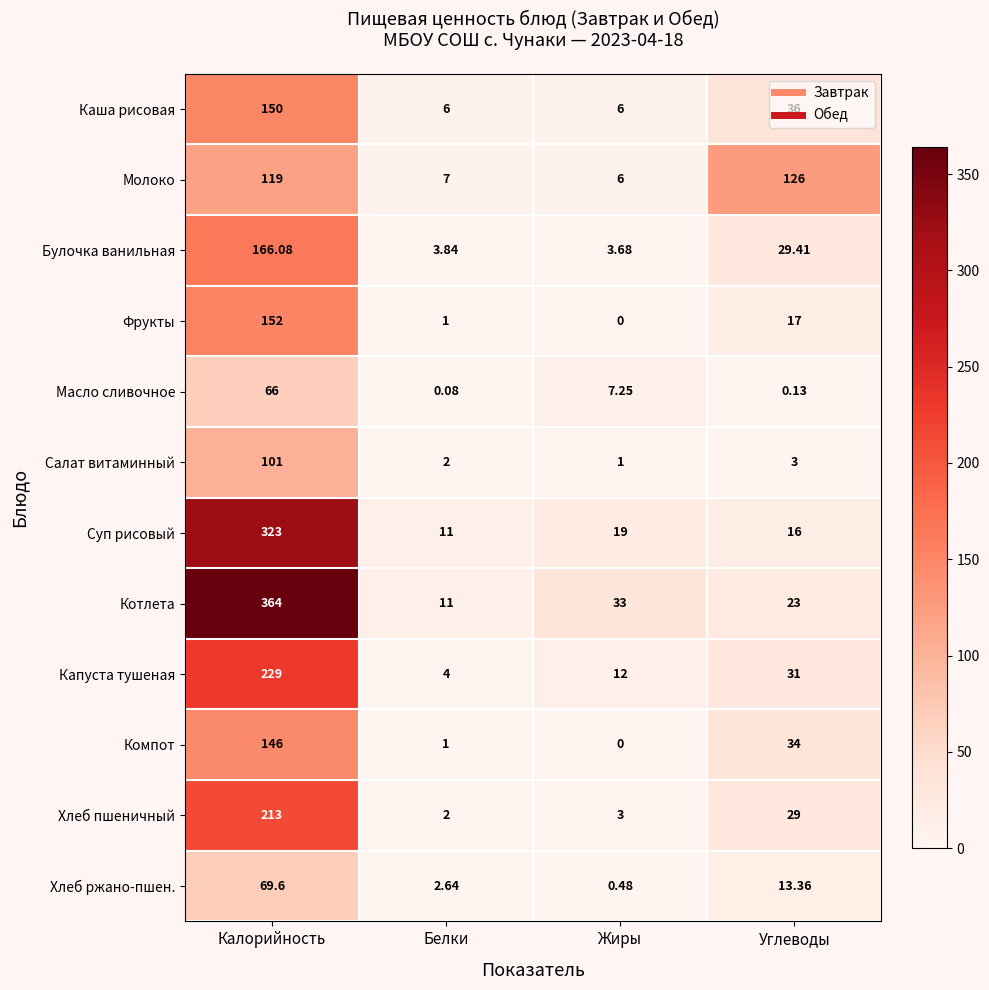

At which category does the chart reach its minimum across all series?

Жиры